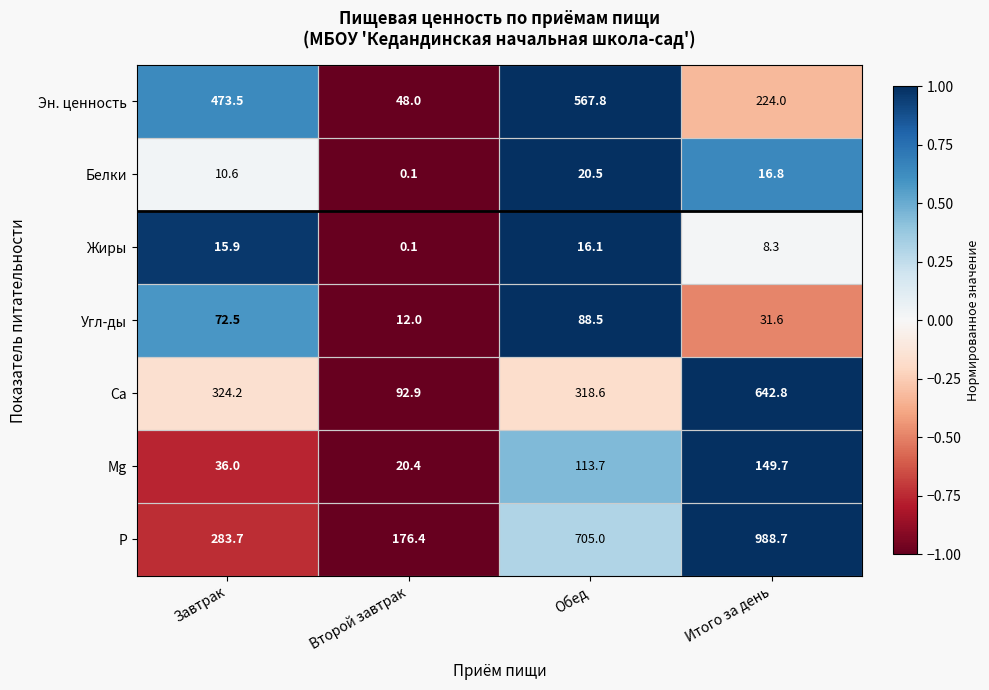

At which category does the chart reach its peak across all series?

Итого за день